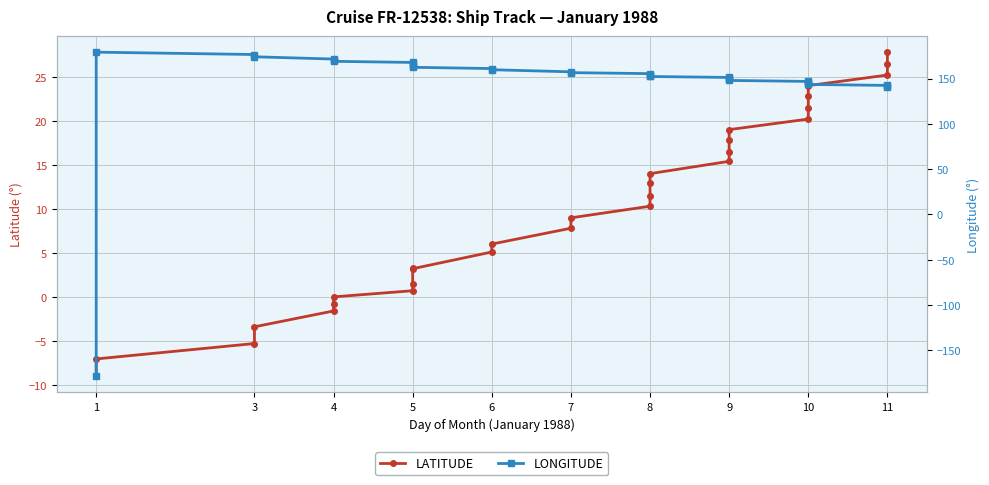

How many series are shown in this chart?

2